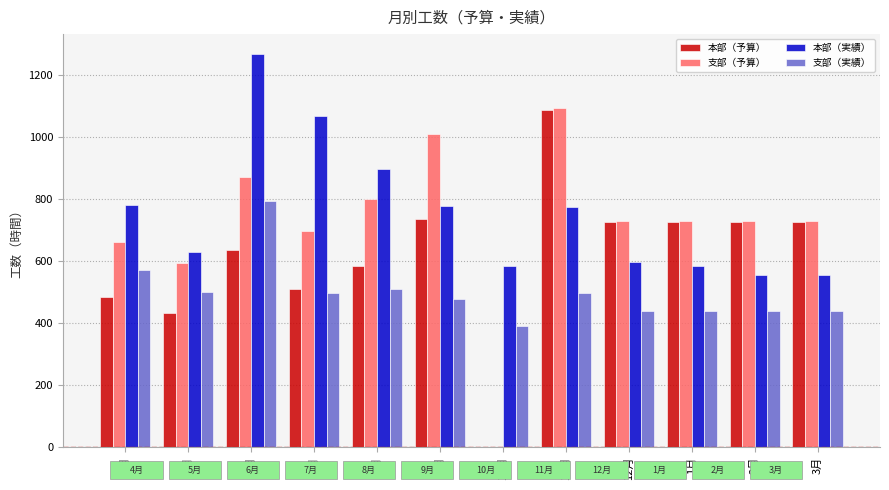

At which category is the sum across all series the highest?

6月